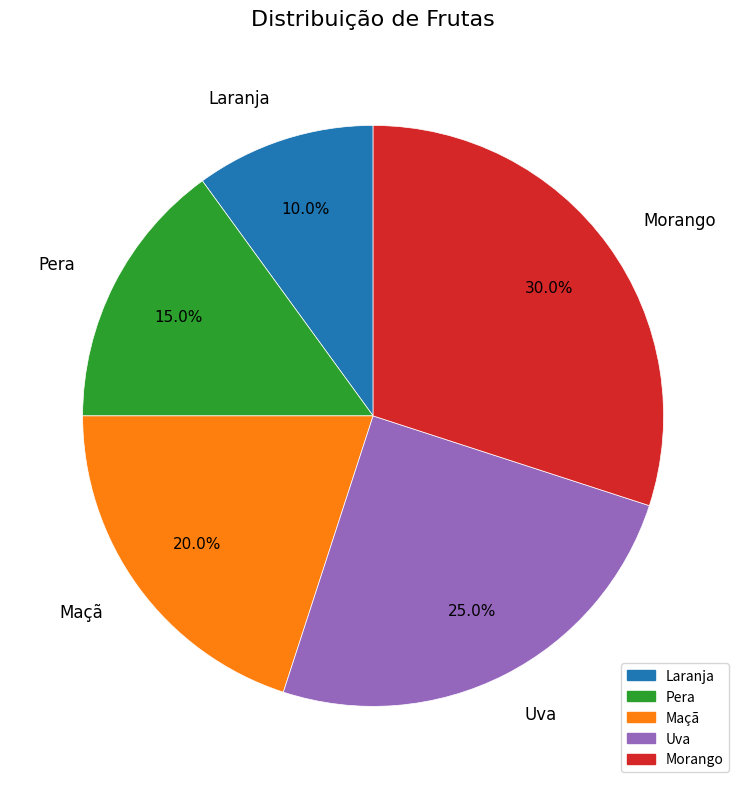

How many segments does this pie chart have?

5